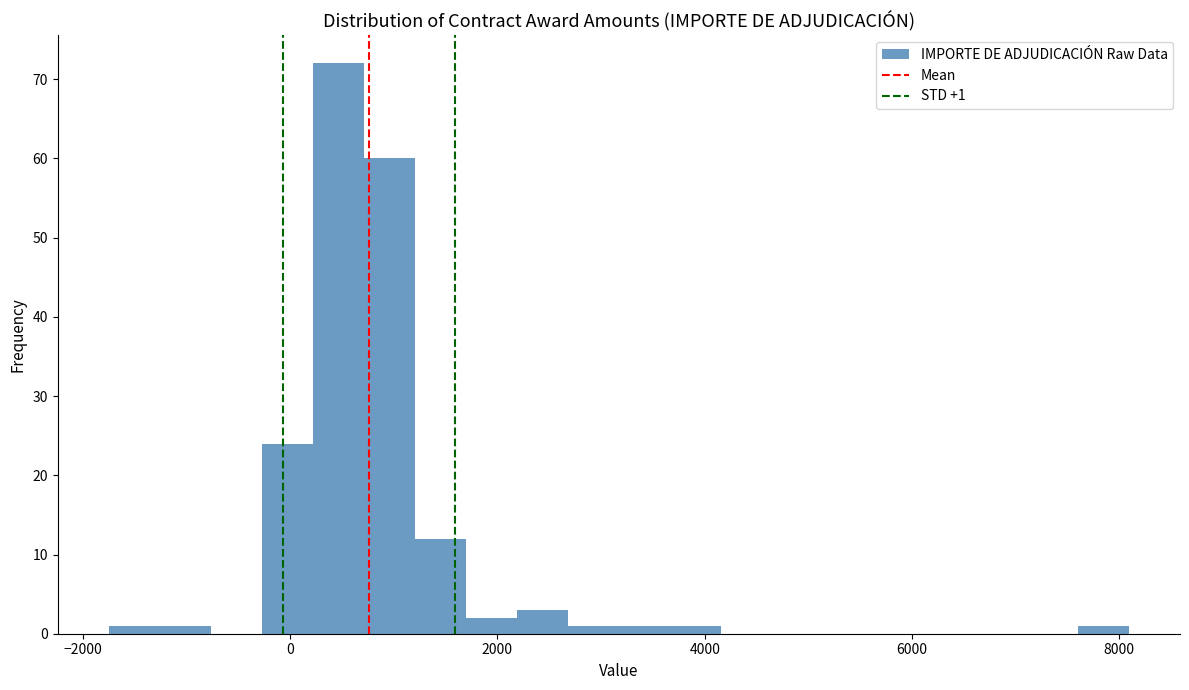

Around what value on the x-axis is the tallest bar? Give the approximate position of its centre, as read against the axis.

400